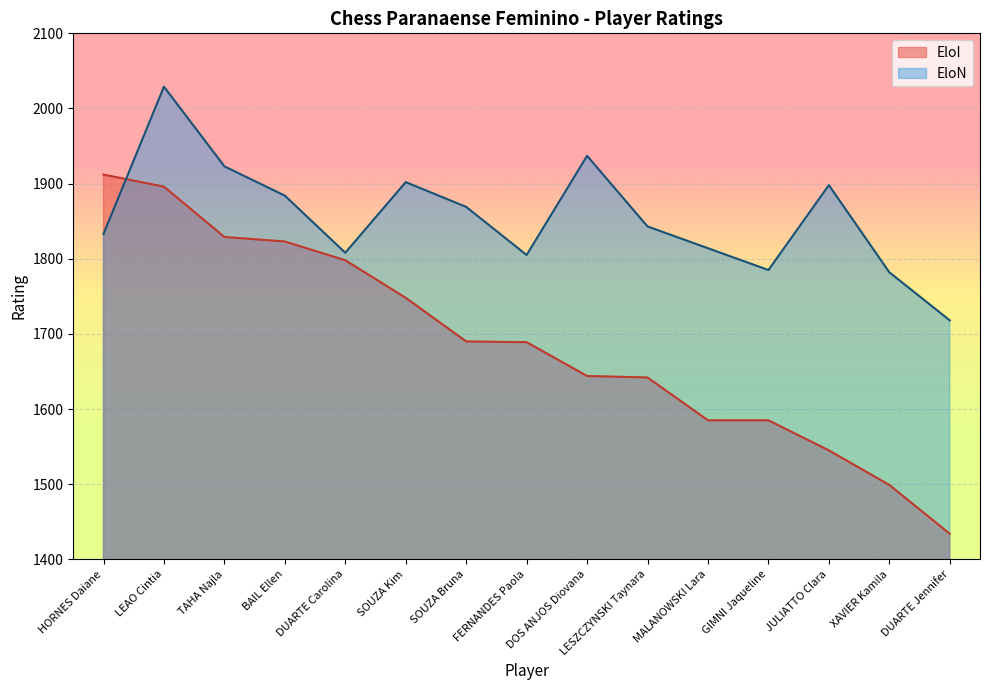

How many interior local valleys does the EloN series have?

3